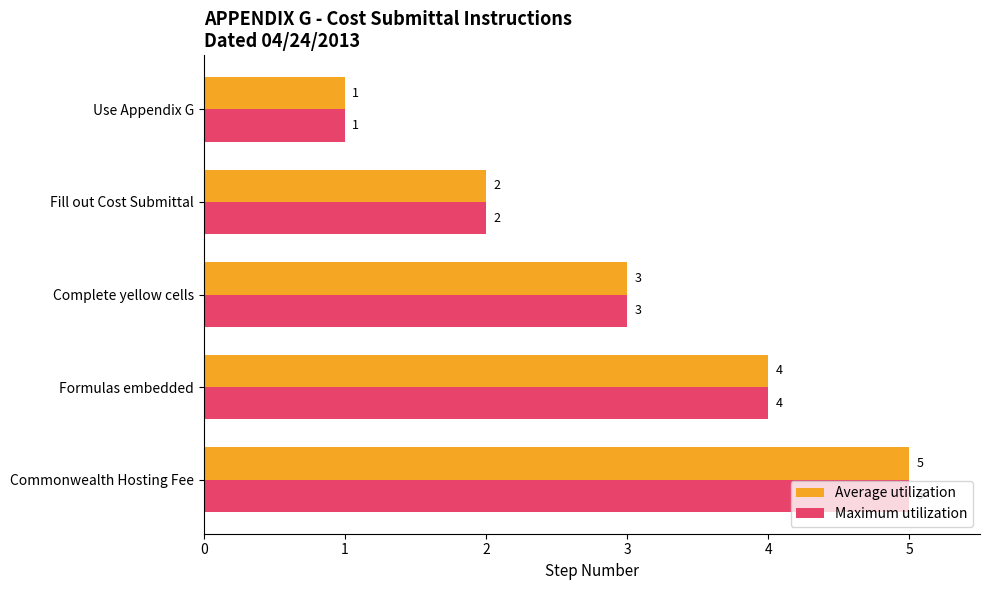

How many values in the Average utilization series are below 3?

2